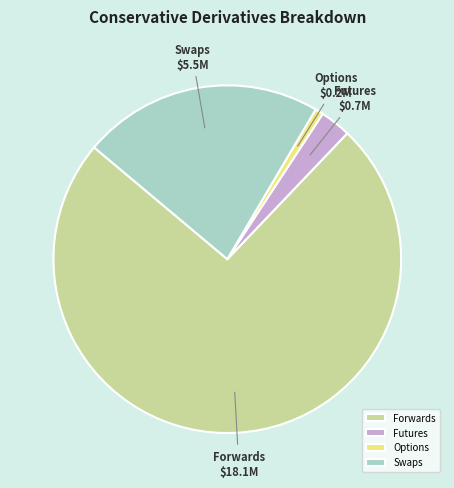

Is there a majority slice in this chart?

Yes